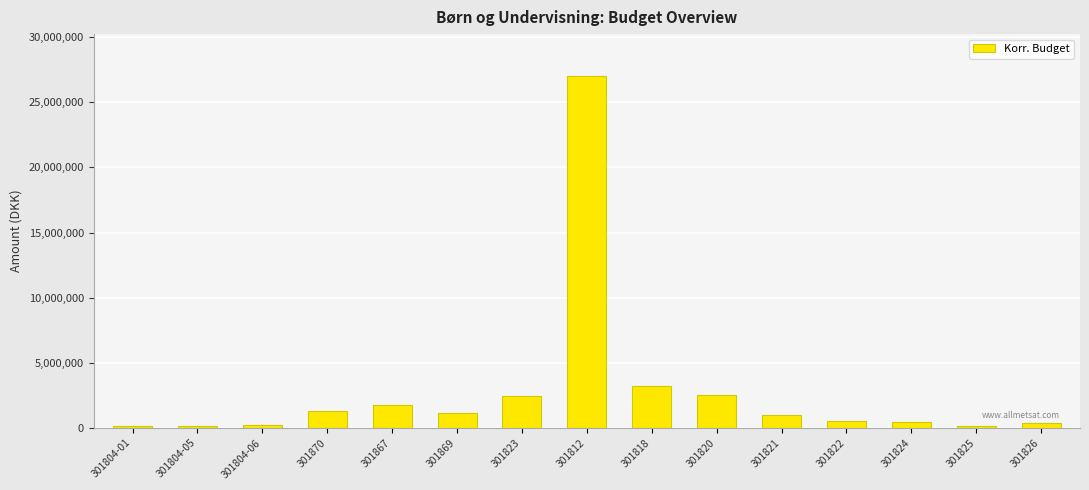

Approximately how many times larger is the value at 301812 compared to 301870?

21.2